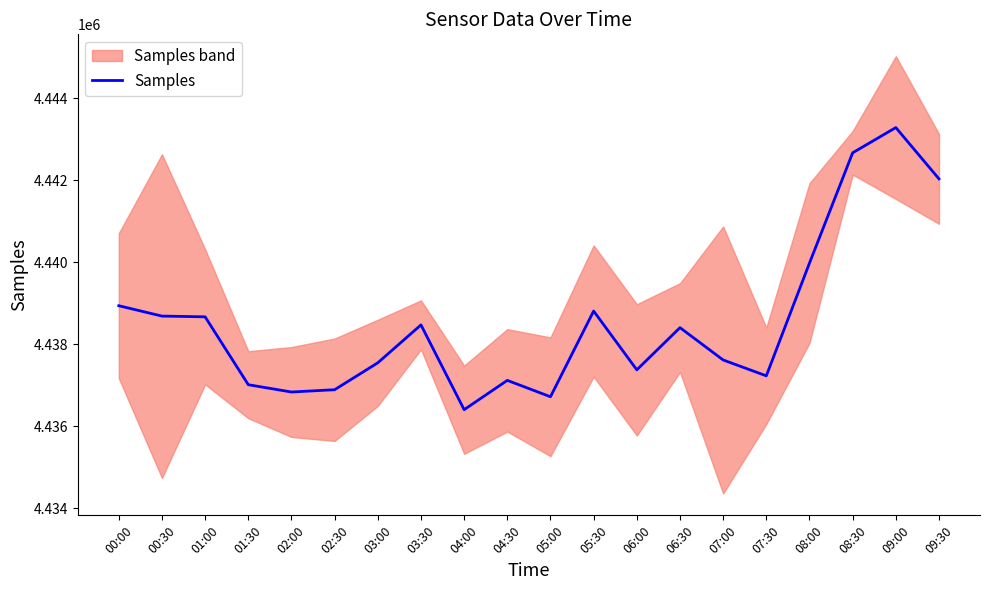

List the labels in order of value, smallest first.

04:00, 05:00, 02:00, 02:30, 01:30, 04:30, 07:30, 06:00, 03:00, 07:00, 06:30, 03:30, 01:00, 00:30, 05:30, 00:00, 08:00, 09:30, 08:30, 09:00